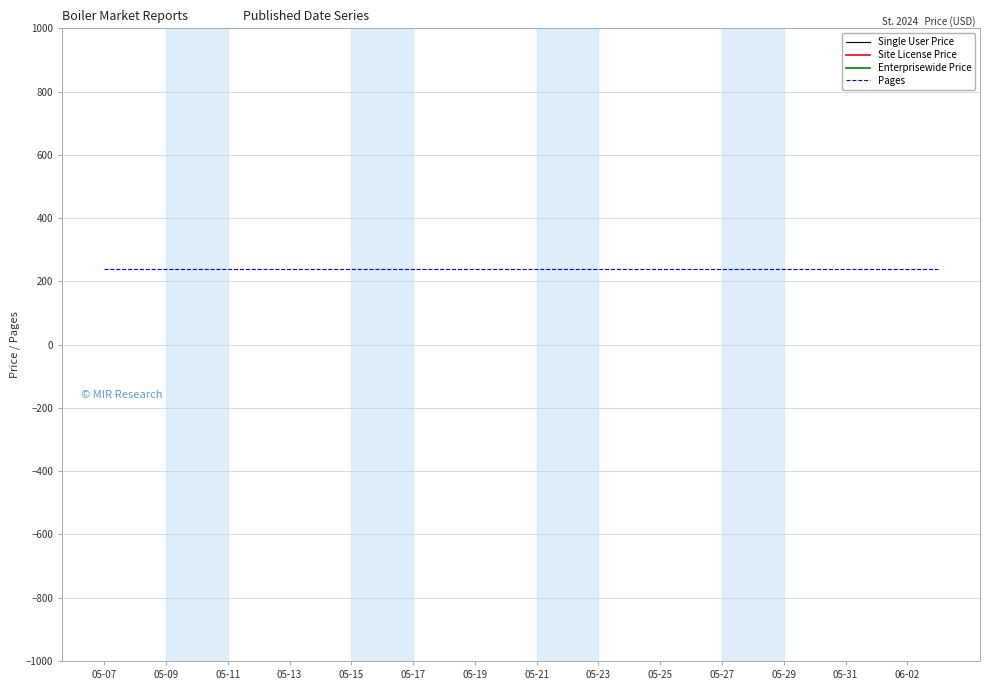

Where is Site License Price nearest to the value 4335?

05-07